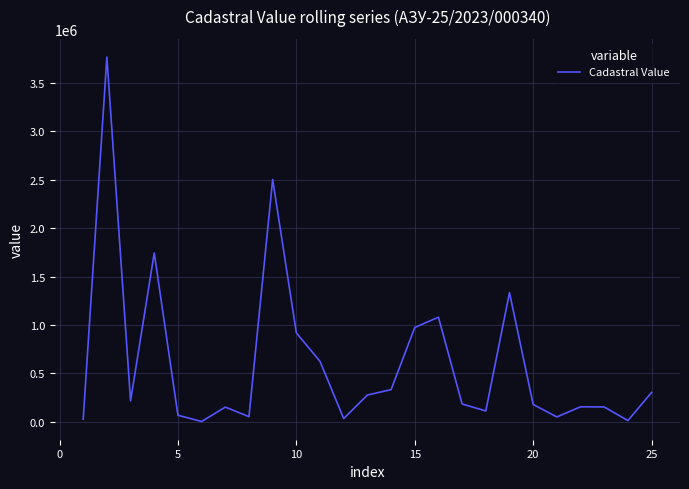

What is the difference between the maximum and minimum values?

3760799.4